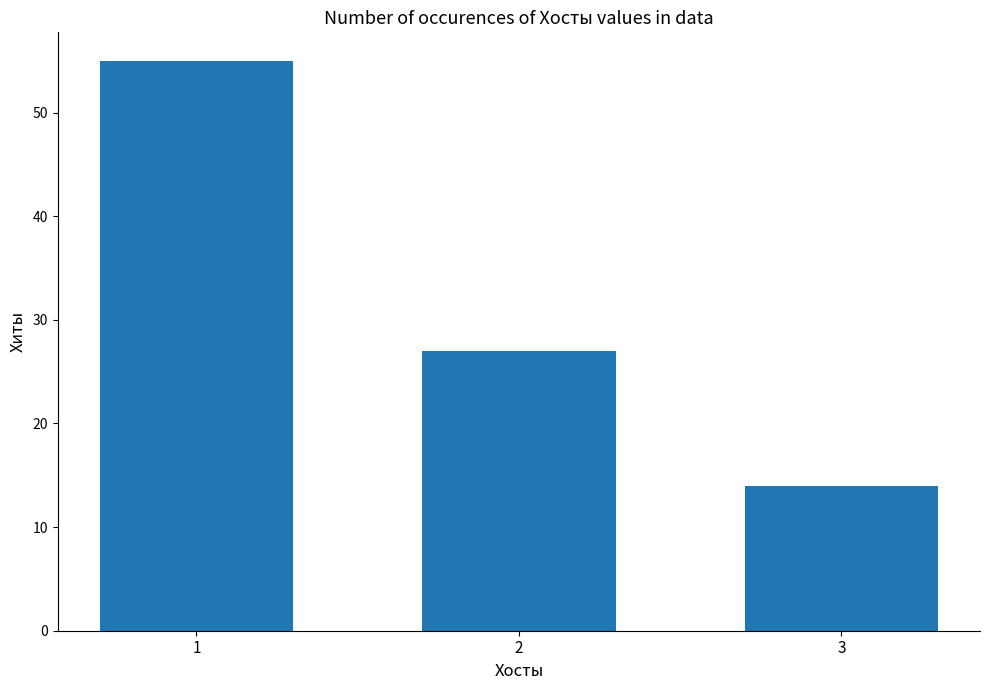

What is the ratio of the value at 3 to the value at 1?

0.3